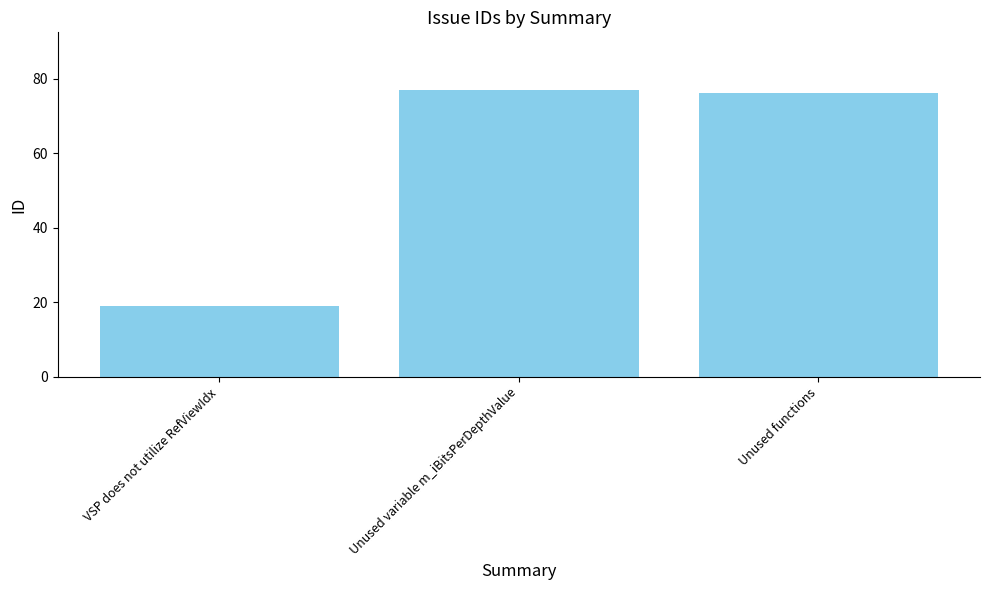

True or false: the data shows 38 at Unused functions.

False